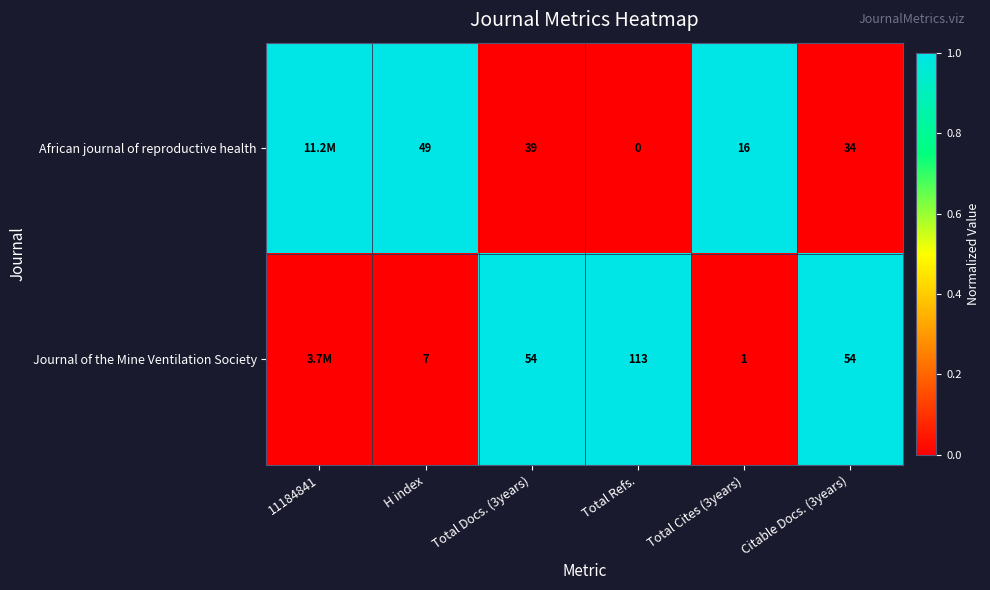

At which category does the chart reach its peak across all series?

11184841